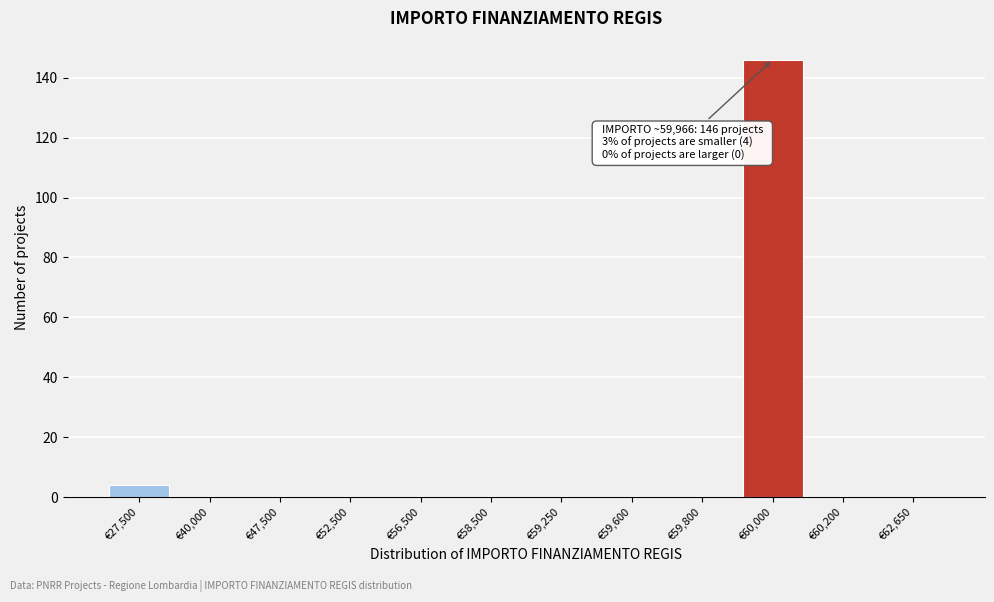

Reading left to right, what are all the values shown in this chart?

€27,500=4	€40,000=0	€47,500=0	€52,500=0	€56,500=0	€58,500=0	€59,250=0	€59,600=0	€59,800=0	€60,000=146	€60,200=0	€62,650=0